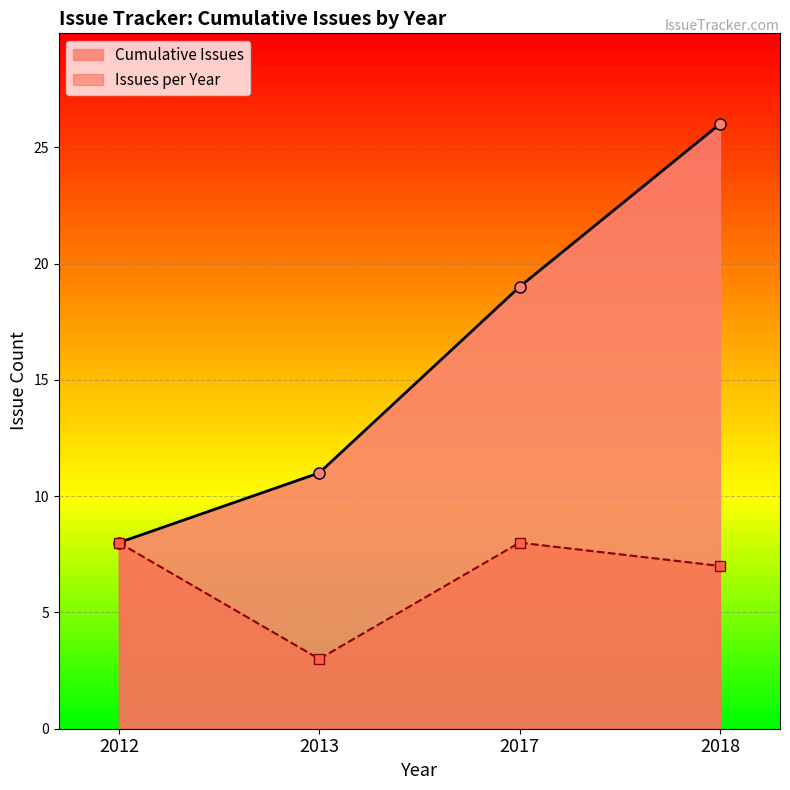

What is the difference between the Issues per Year values at 2012 and 2013?

5